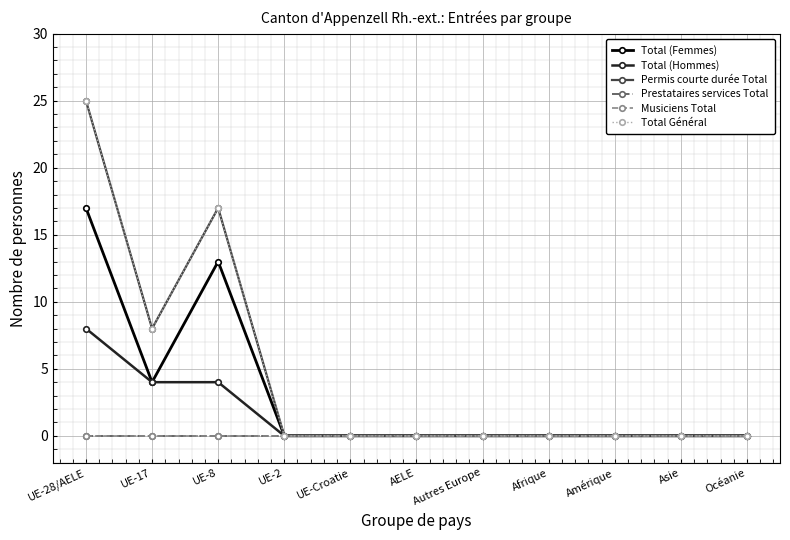

Reading left to right, transcribe all the data shown in this chart.

Total (Femmes): 17	4	13	0	0	0	0	0	0	0	0
Total (Hommes): 8	4	4	0	0	0	0	0	0	0	0
Permis courte durée Total: 25	8	17	0	0	0	0	0	0	0	0
Prestataires services Total: 0	0	0	0	0	0	0	0	0	0	0
Musiciens Total: 0	0	0	0	0	0	0	0	0	0	0
Total Général: 25	8	17	0	0	0	0	0	0	0	0